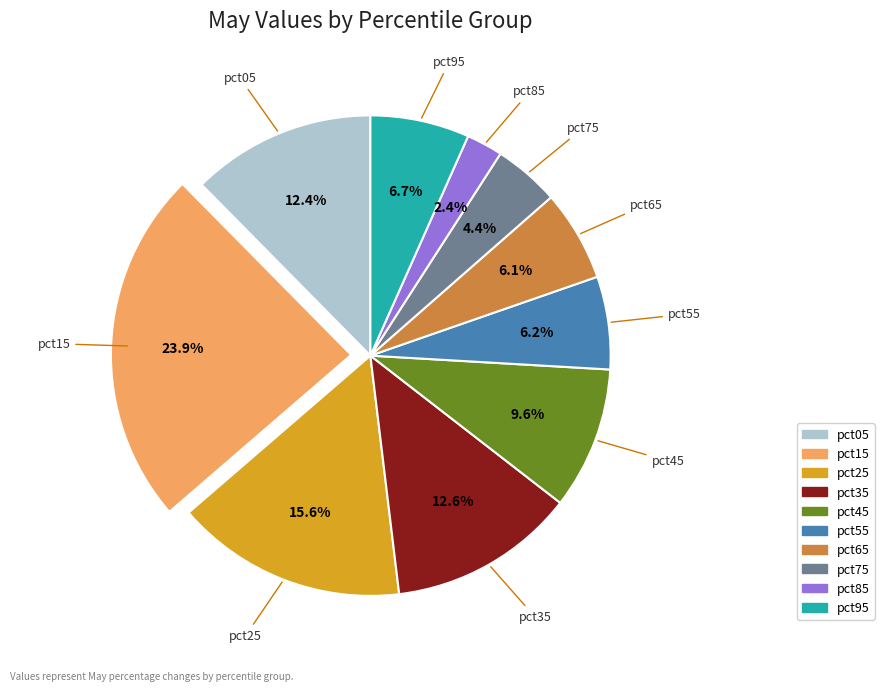

To the nearest percent, what portion does pct85 represent?

2%